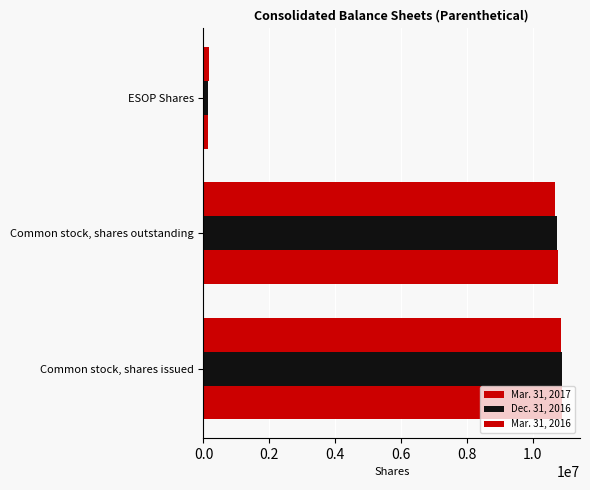

How many series are shown in this chart?

3